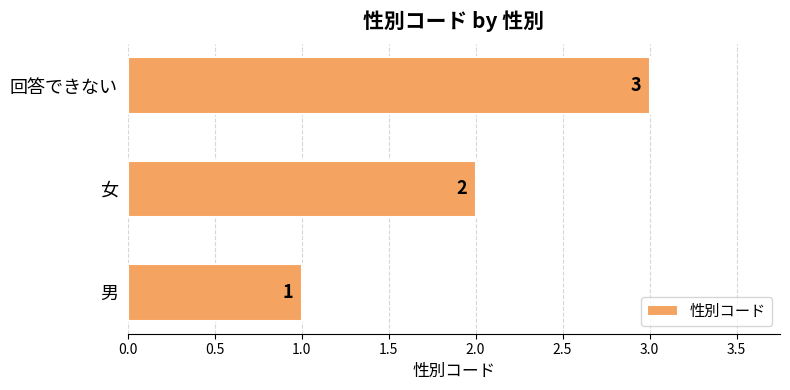

Which has a higher value, 回答できない or 女?

回答できない